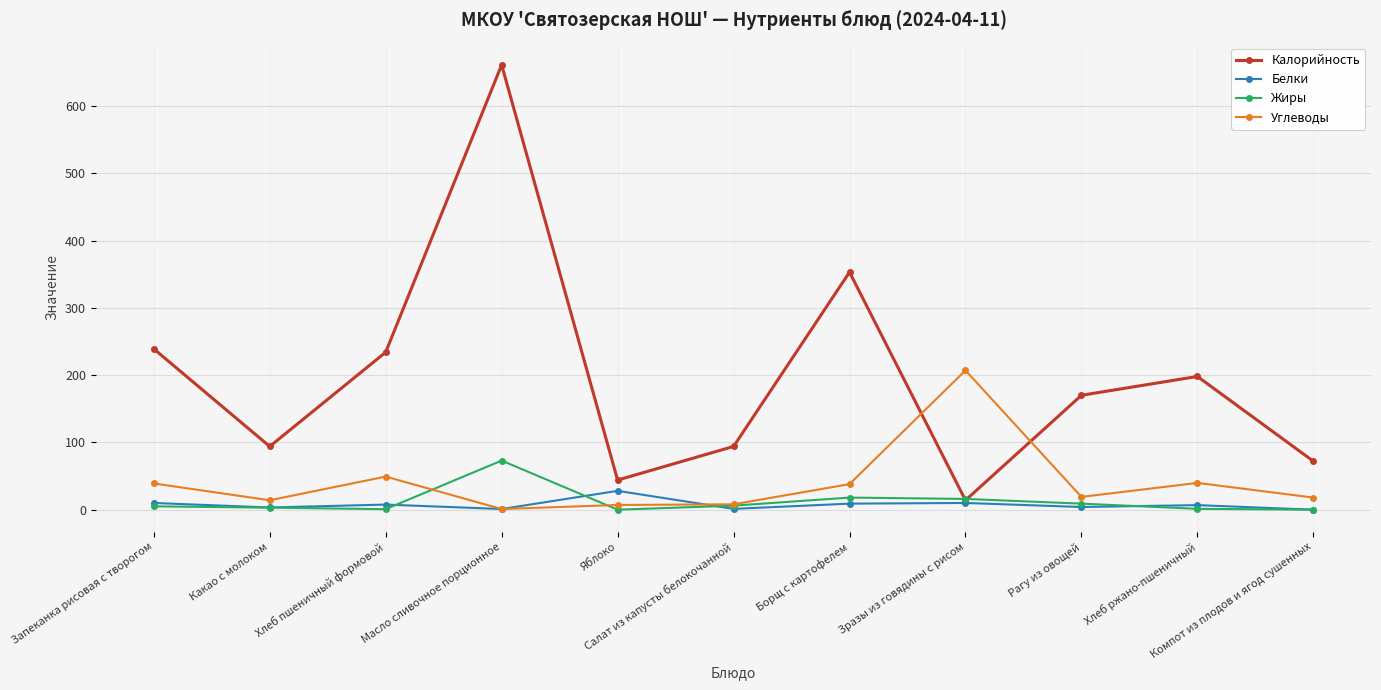

Which series has the largest total across all categories?

Калорийность